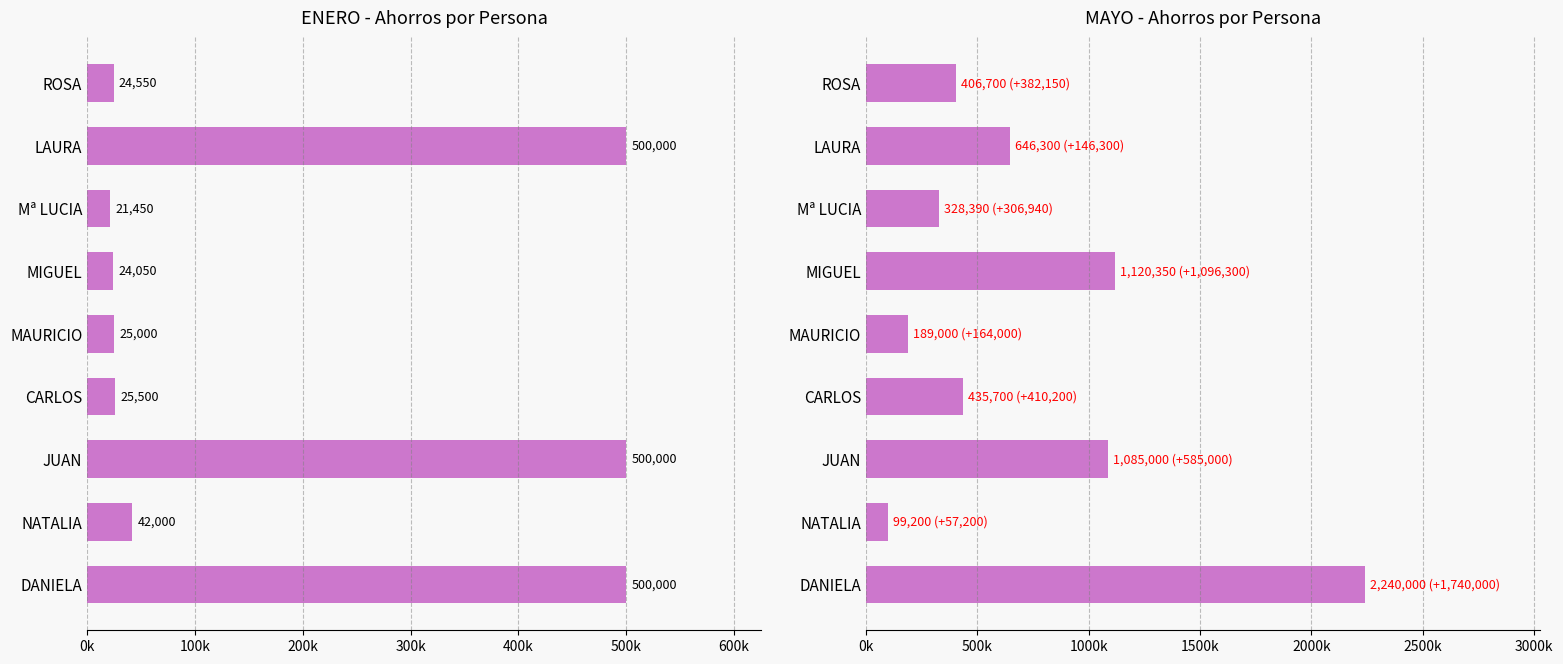

How many groups of bars are there?

9